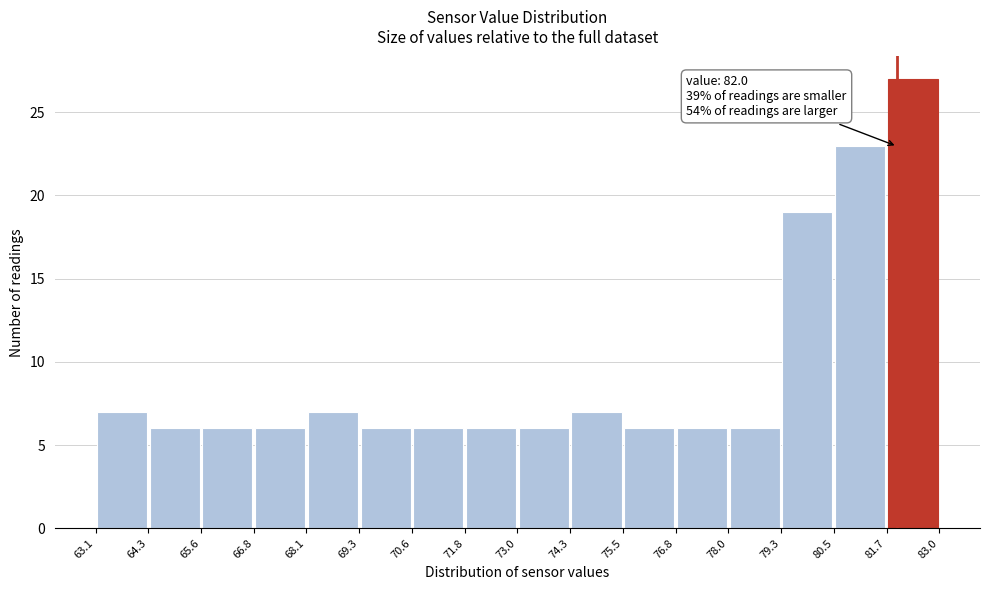

Which range on the x-axis has the tallest bar?

81.7 to 83.0